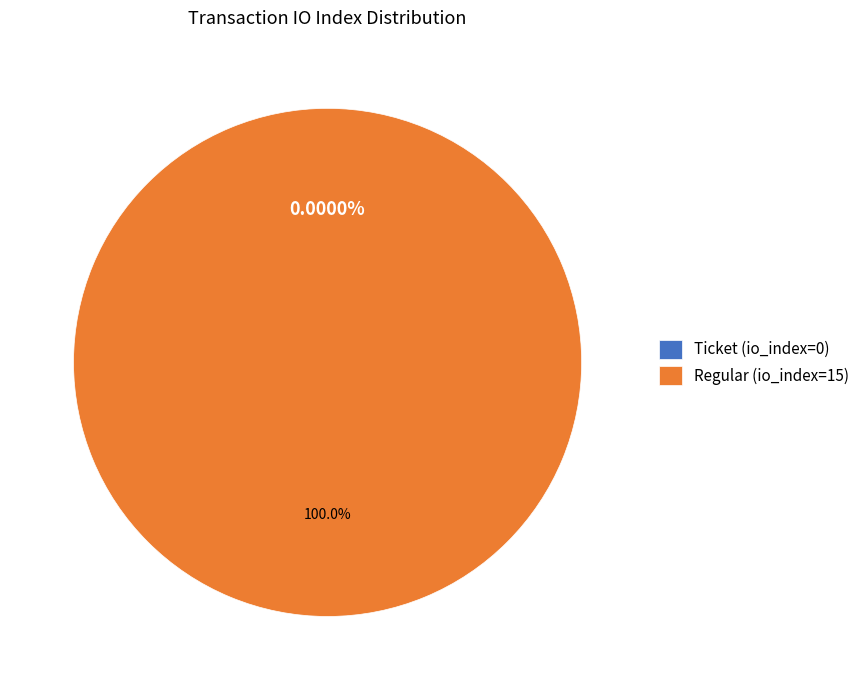

The Regular (io_index=15) slice represents 100% of the pie. True or false?

True